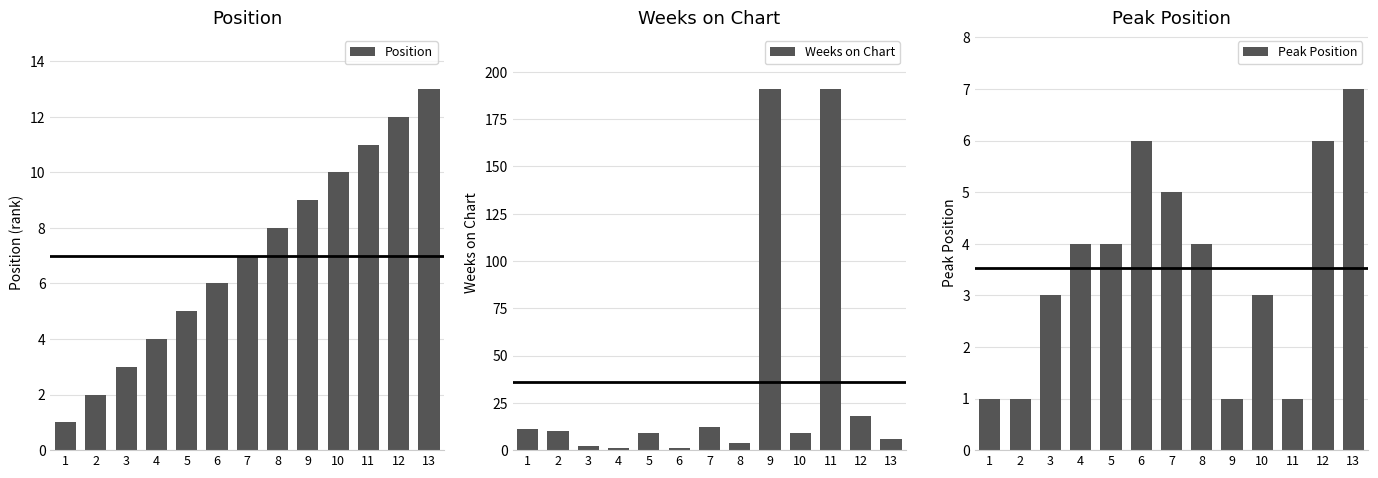

What is the sum of the Position values at 13 and 3?

16